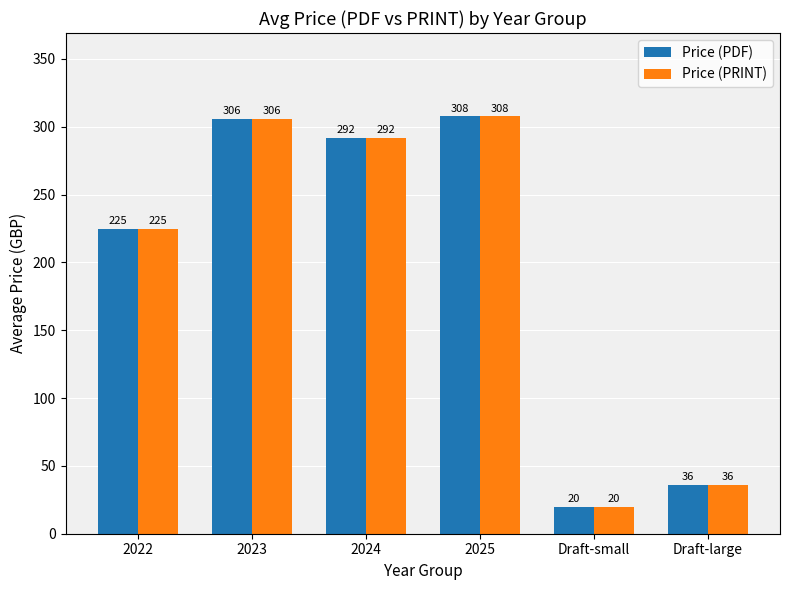

What is the difference between the second highest and second lowest values in the Price (PRINT) series?

270.0